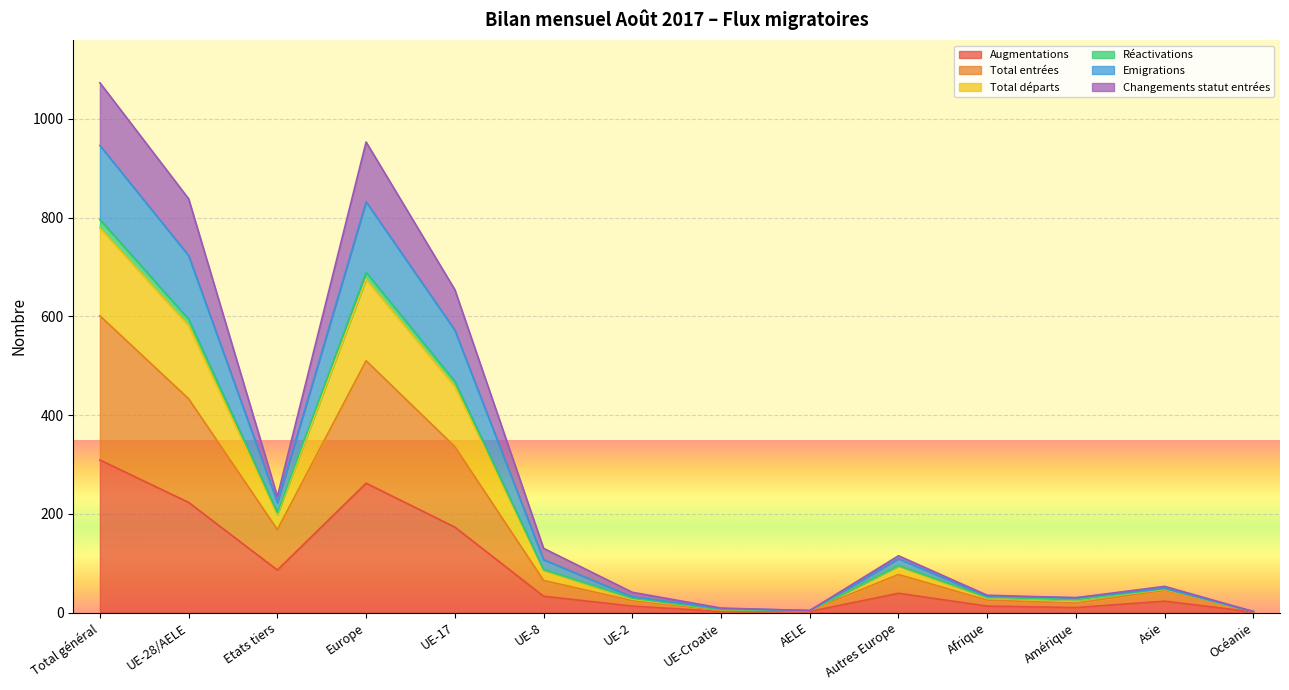

What is the sum of the Total entrées values at Océanie and Asie?

47